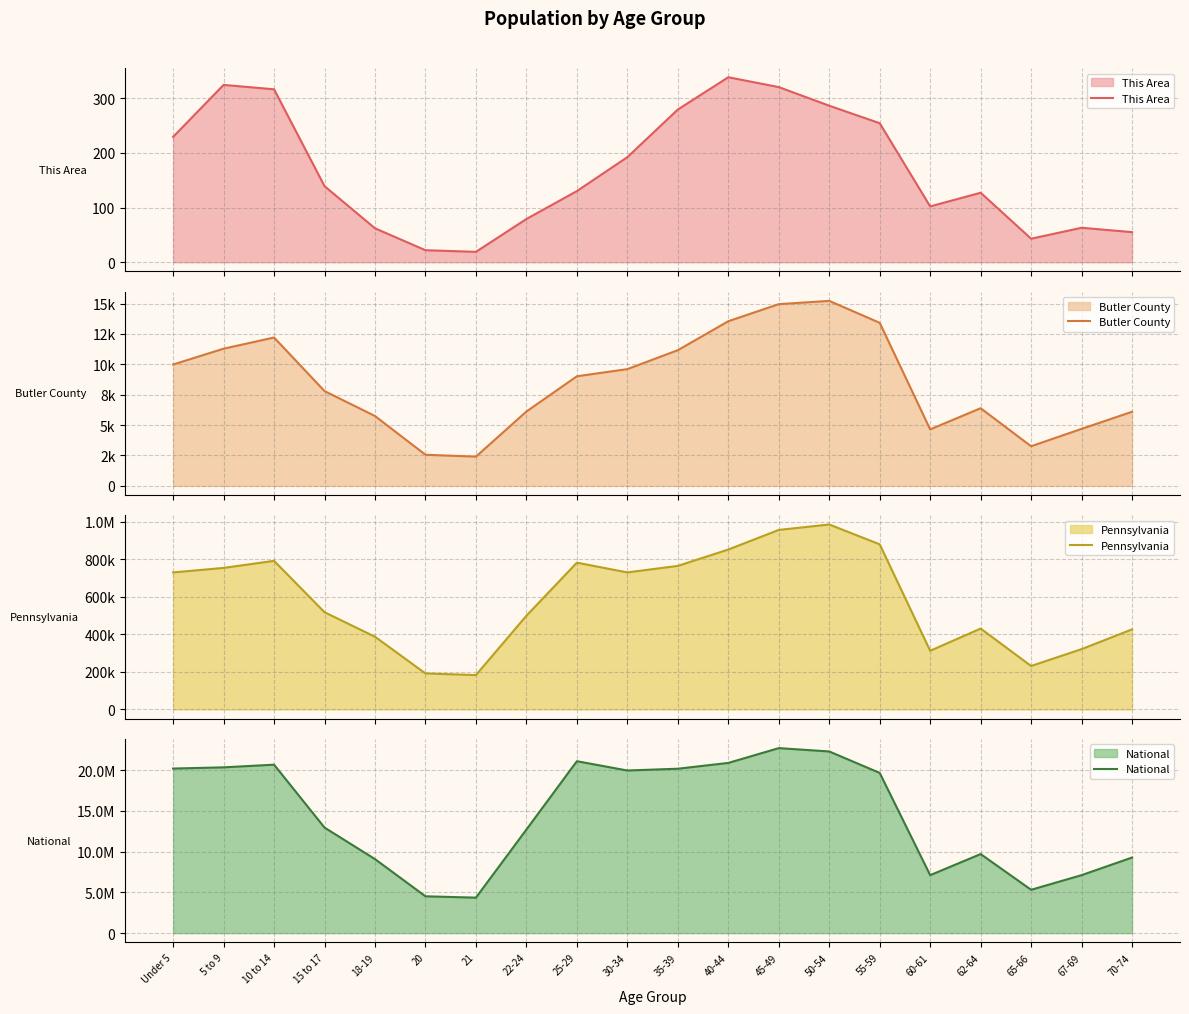

True or false: Butler County and This Area cross at least once.

False